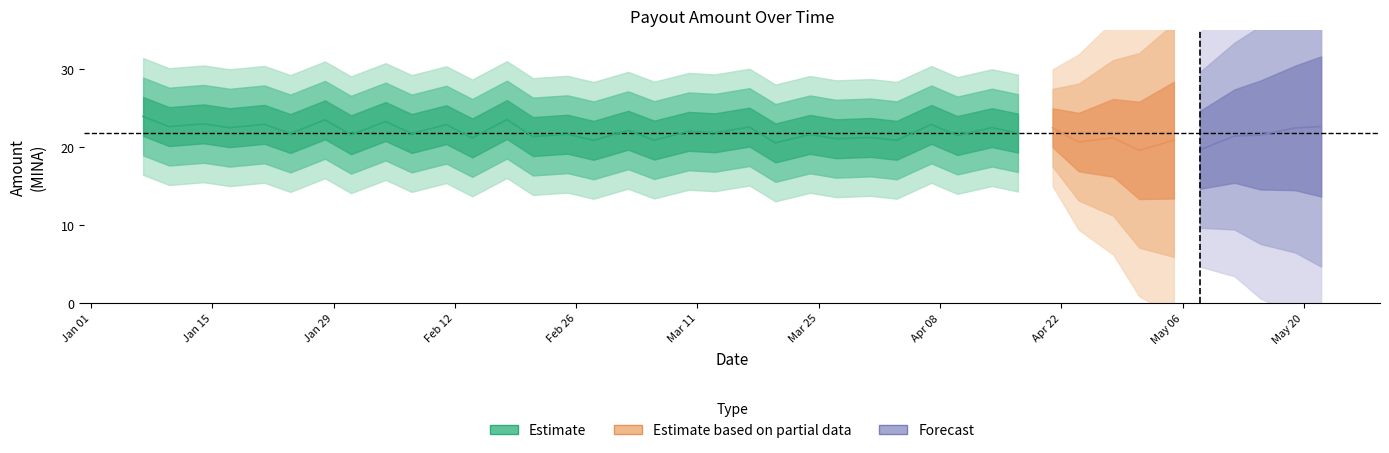

Count the number of values greater than 21.

23